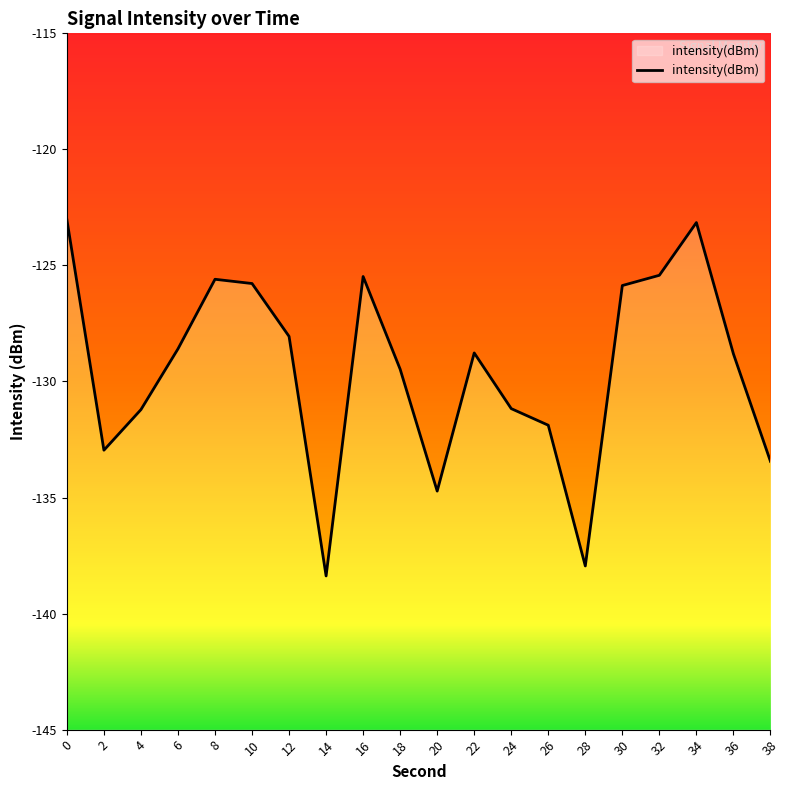

Reading left to right, what are all the values shown in this chart?

0=-123.0	2=-133.0	4=-131.2	6=-128.6	8=-125.6	10=-125.8	12=-128.1	14=-138.4	16=-125.5	18=-129.5	20=-134.7	22=-128.8	24=-131.2	26=-131.9	28=-137.9	30=-125.9	32=-125.4	34=-123.2	36=-128.8	38=-133.4